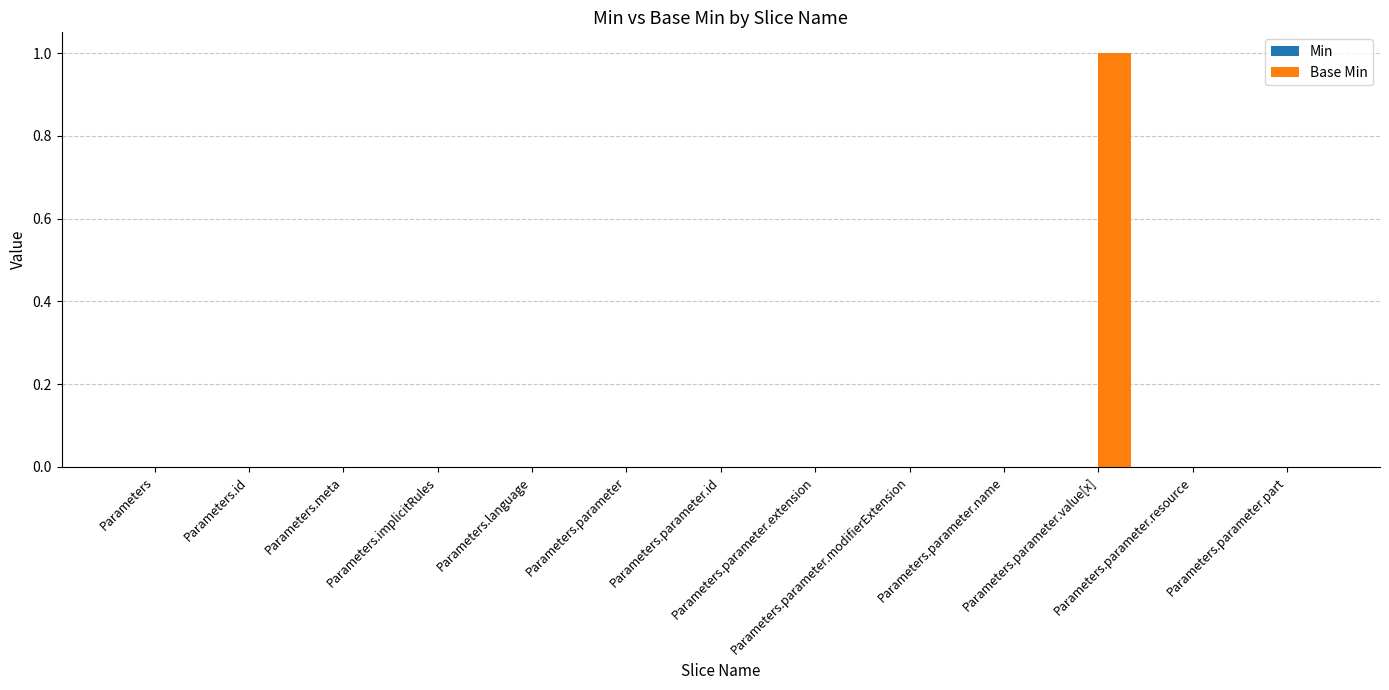

Count the number of data series in this chart.

1